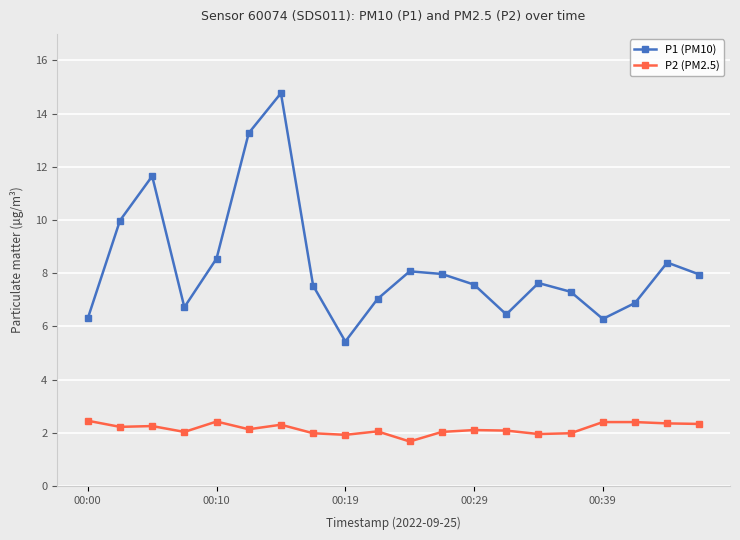

What is the average value of the P2 (PM2.5) series?

2.2